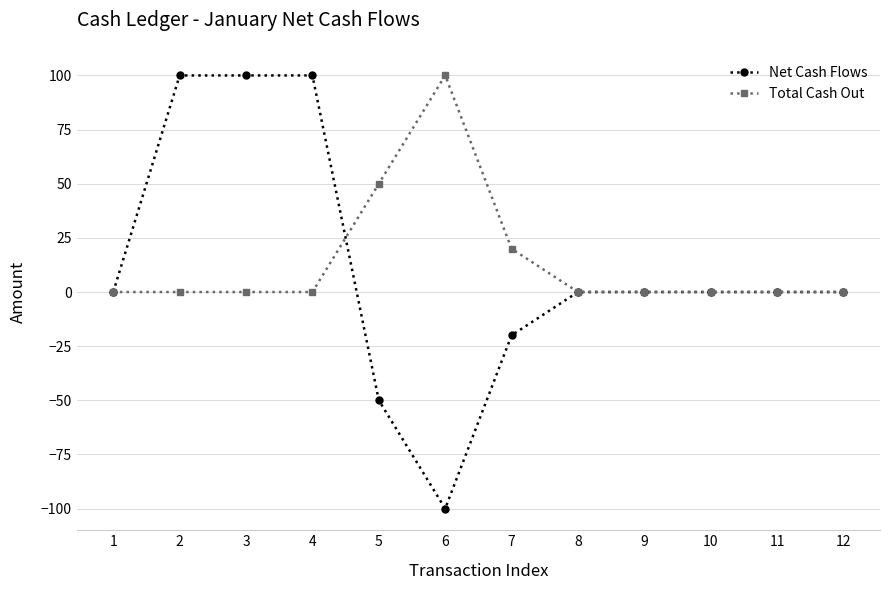

Count the number of data series in this chart.

2